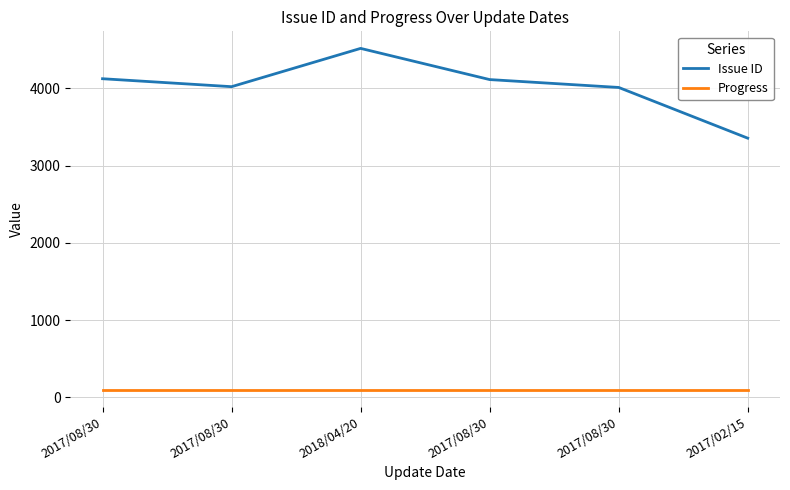

How many lines are shown in the chart?

2